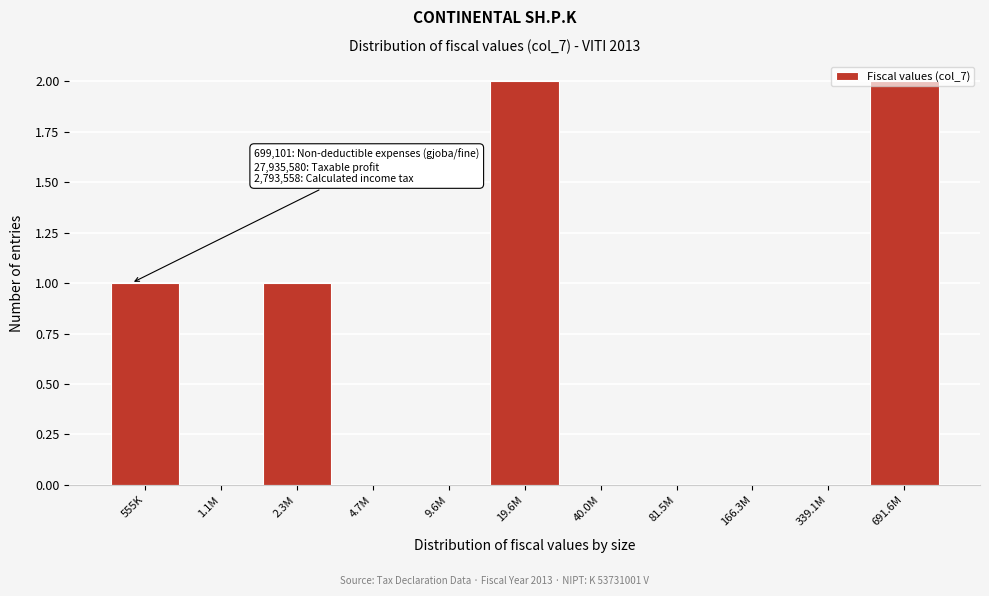

Which has a higher value, 691.6M or 2.3M?

691.6M